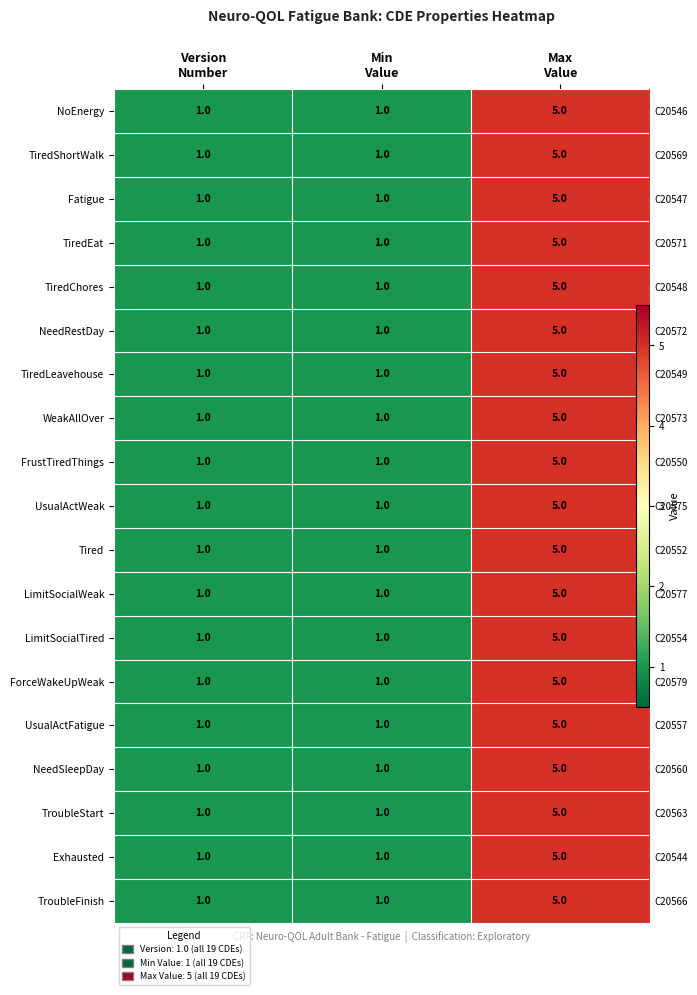

What is the greatest value displayed?

5